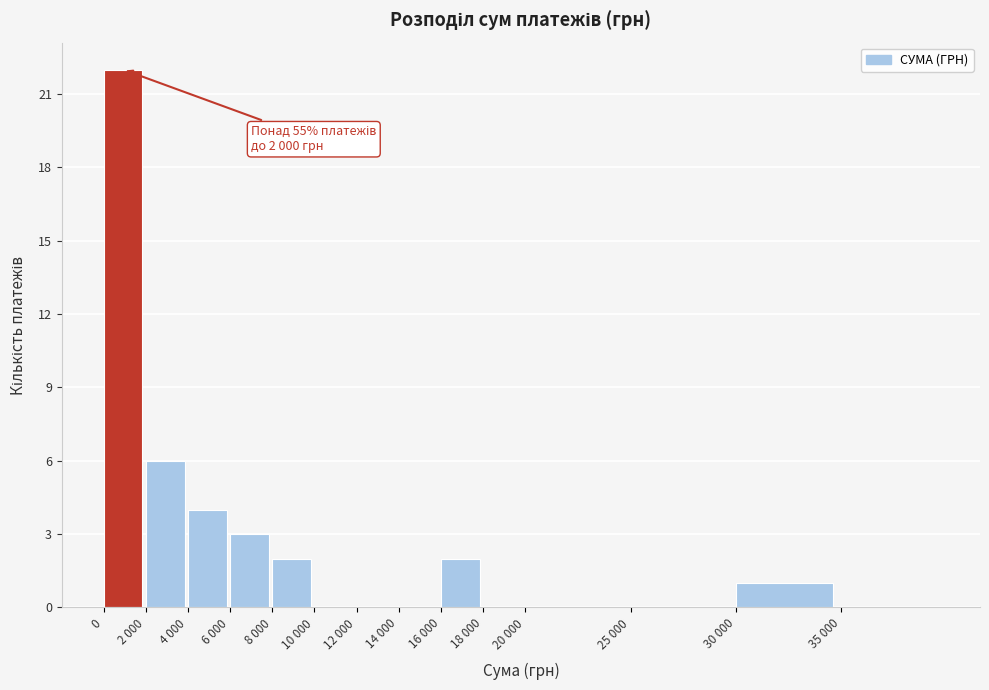

Reading left to right, list all the values displayed in this chart.

0=22	2 000=6	4 000=4	6 000=3	8 000=2	10 000=0	12 000=0	14 000=0	16 000=2	18 000=0	20 000=0	25 000=0	30 000=1	35 000=0